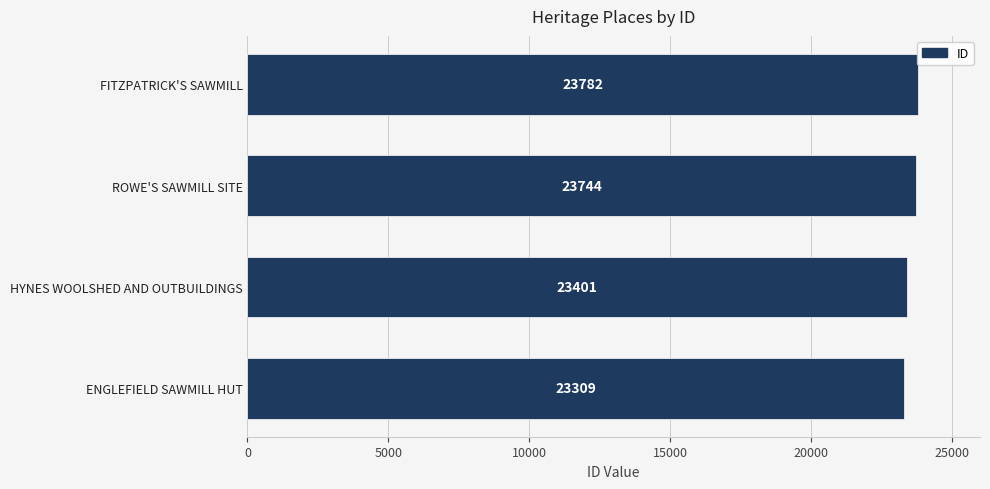

What is the smallest value displayed?

23309